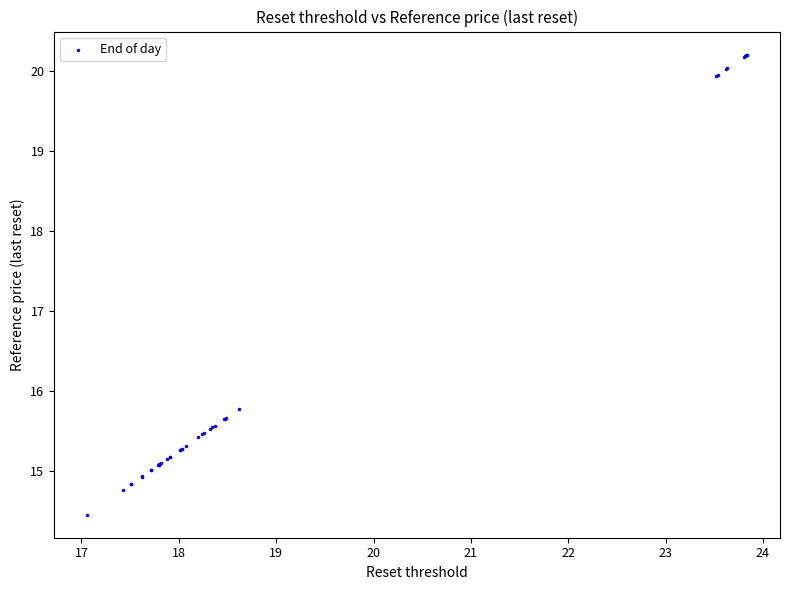

What Y value in the scatter plot is closest to 17?

15.8